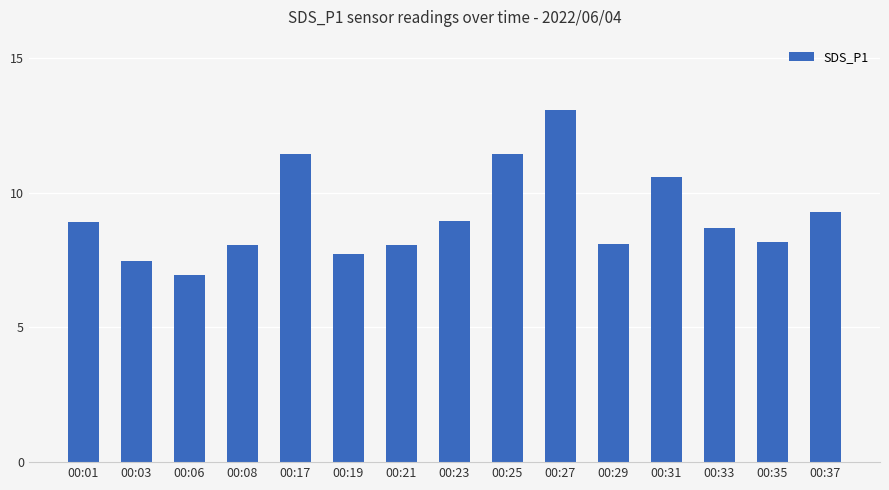

Count the number of categories in the chart.

15